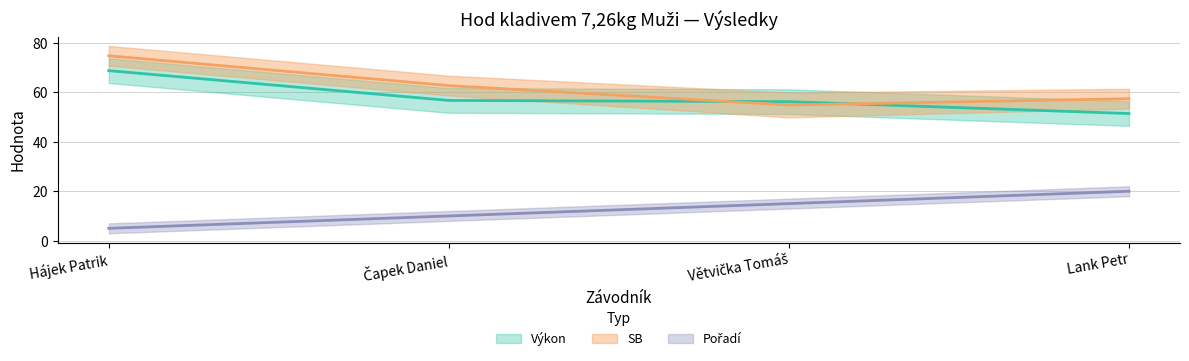

Does the chart have visible grid lines?

Yes